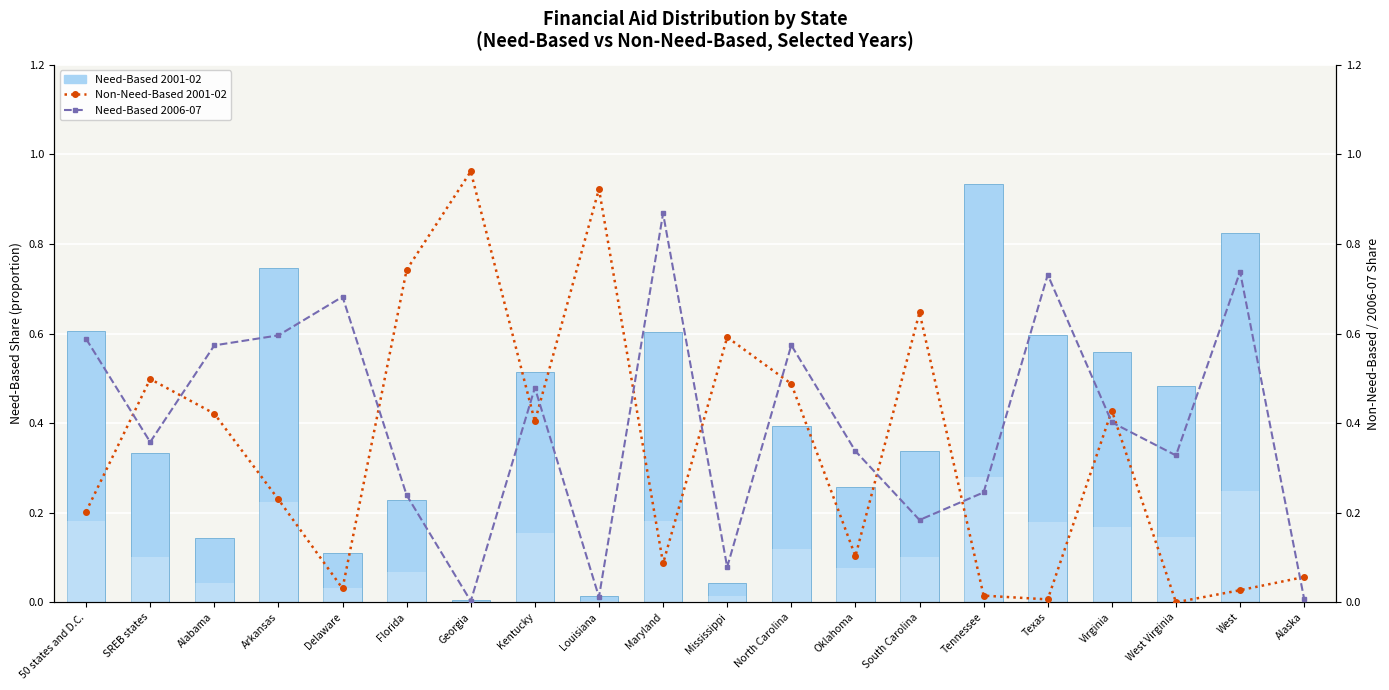

True or false: Need-Based 2001-02 has a value of 0.9 at Maryland.

False